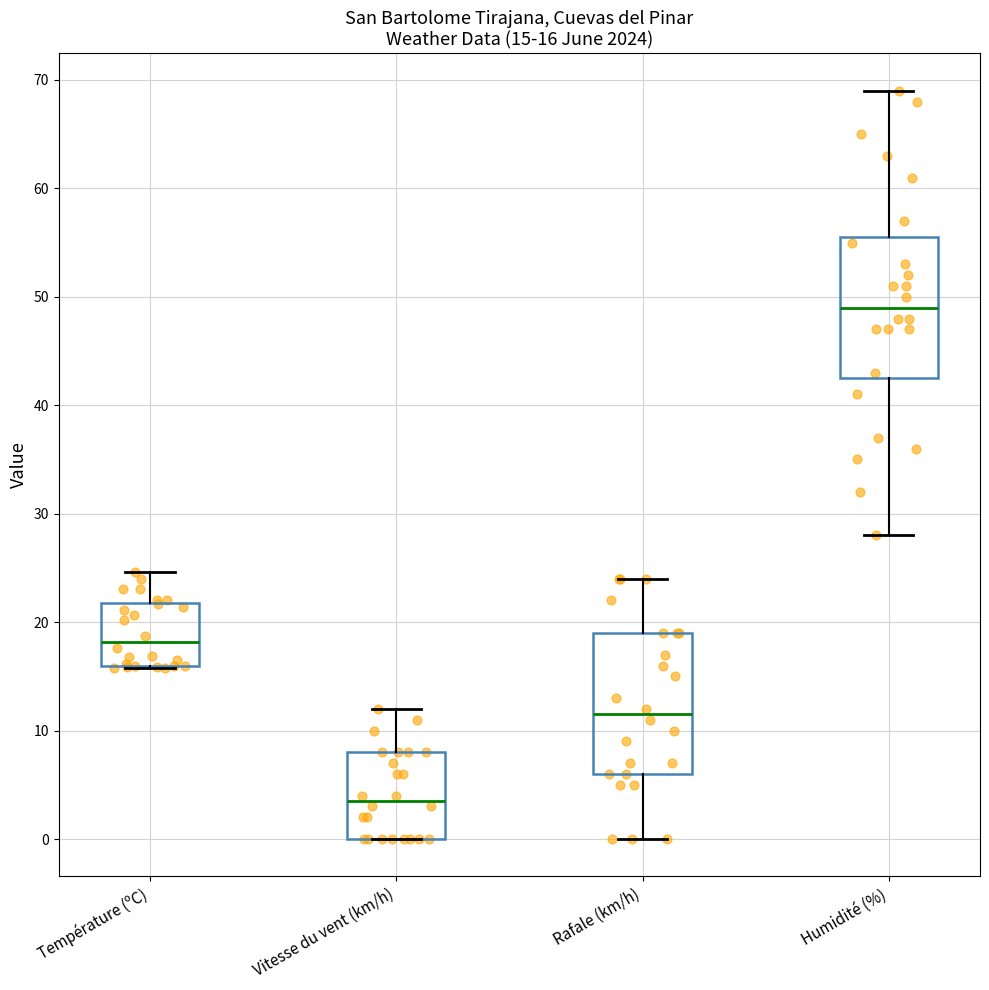

Which box's median line is the highest?

Humidité (%)